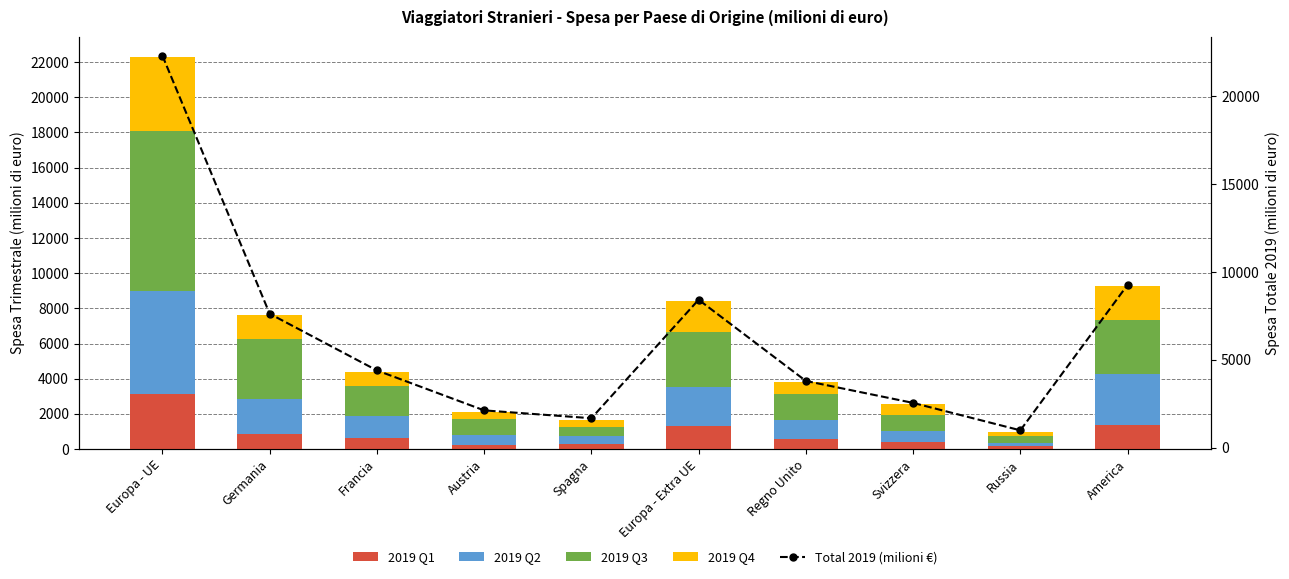

At which label does 2019 Q4 reach its peak?

Europa - UE